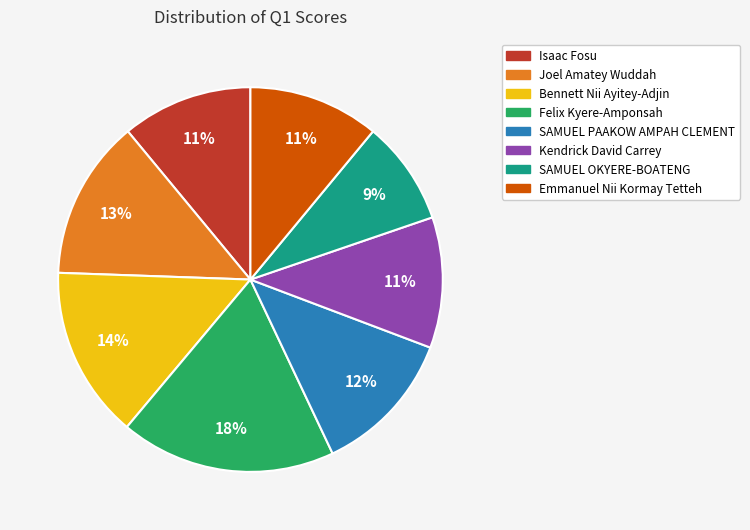

To the nearest percent, what is the difference between the largest and smallest slice percentages?

9%